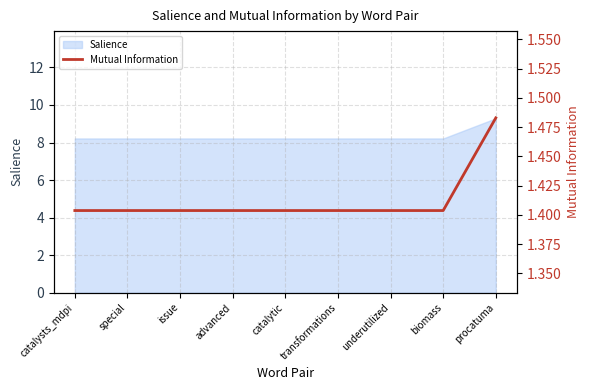

Reading left to right, list all the values displayed in this chart.

1.4	1.4	1.4	1.4	1.4	1.4	1.4	1.4	1.5